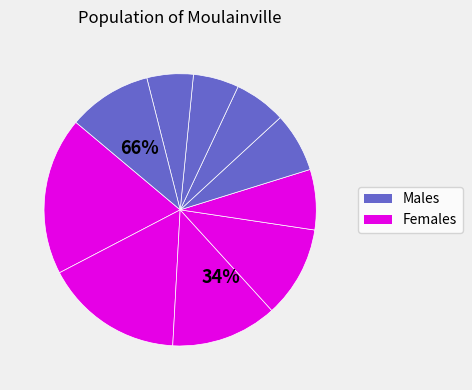

How many segments does this pie chart have?

10